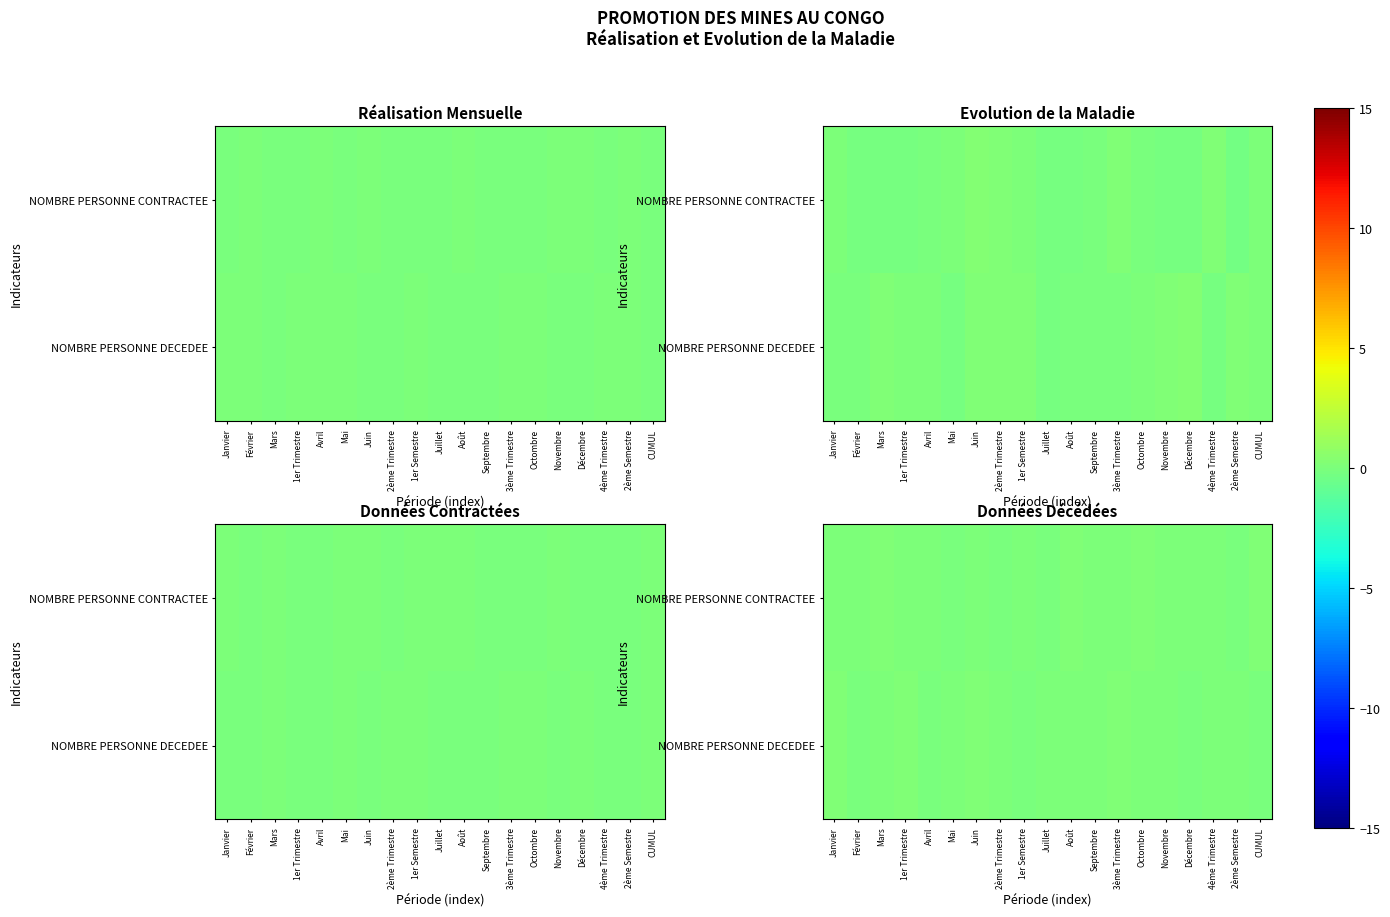

How many distinct data groups are displayed?

2